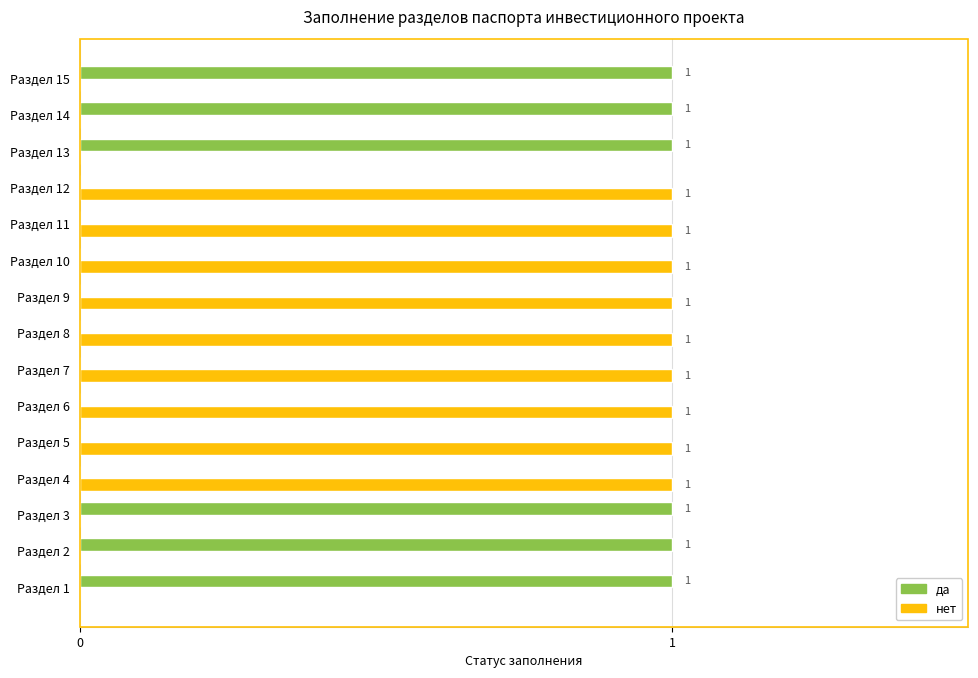

True or false: да has a value of 1 at Раздел 2.

True